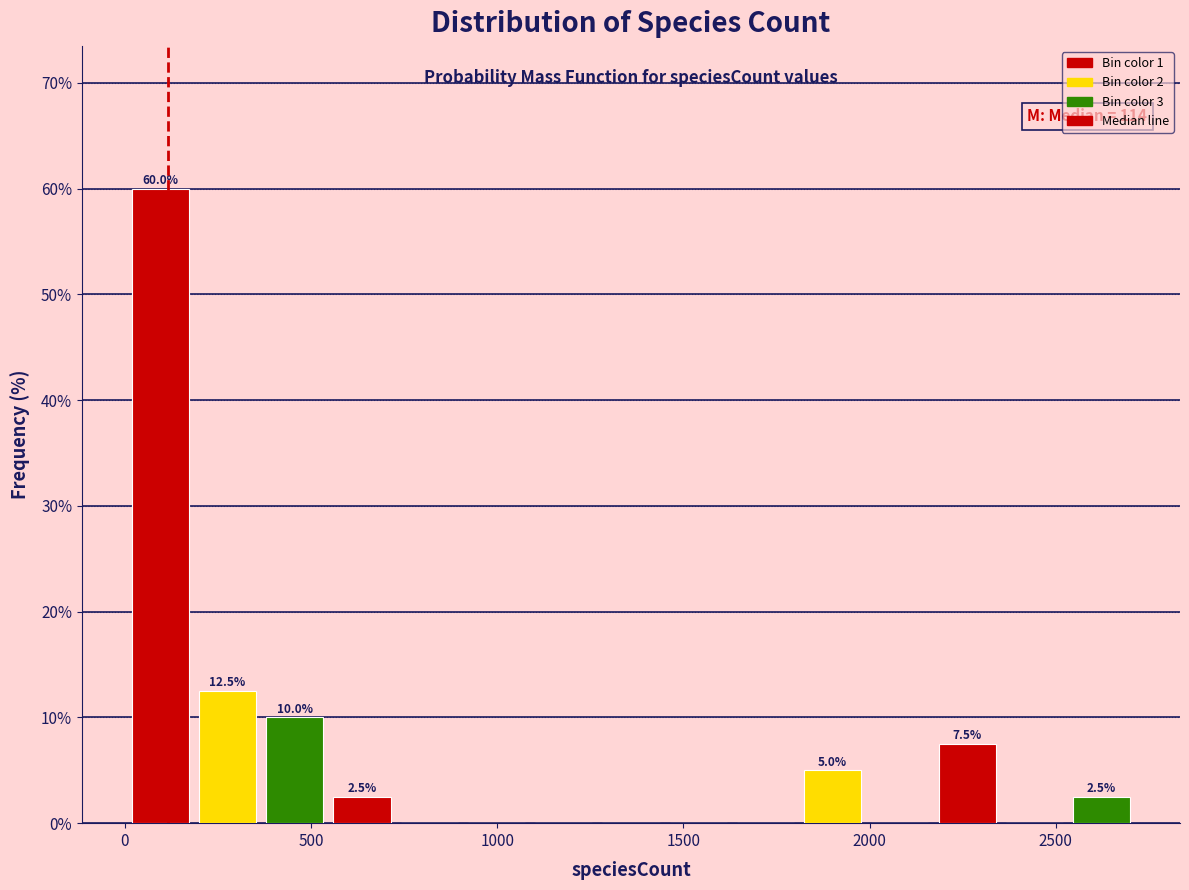

Around what value on the x-axis is the tallest bar? Give the approximate position of its centre, as read against the axis.

100